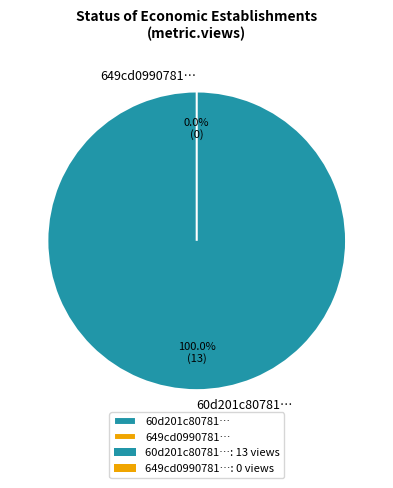

Combined, do 60d201c80781901dea633272 and 649cd099078190ea912176f6 account for over 50%?

Yes